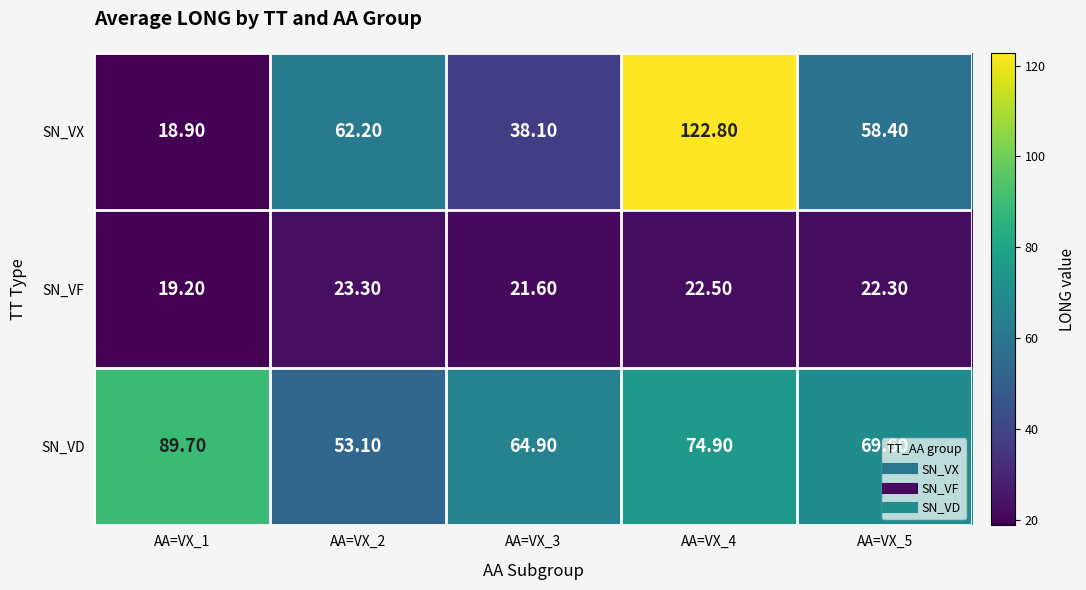

What is the average value of the SN_VD series?

70.4